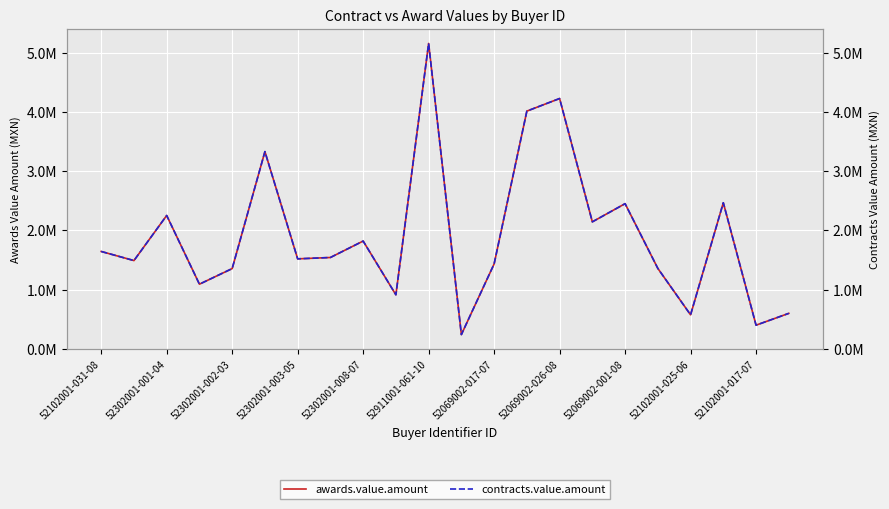

Rank the series at 17 from highest to lowest value.

awards.value.amount, contracts.value.amount